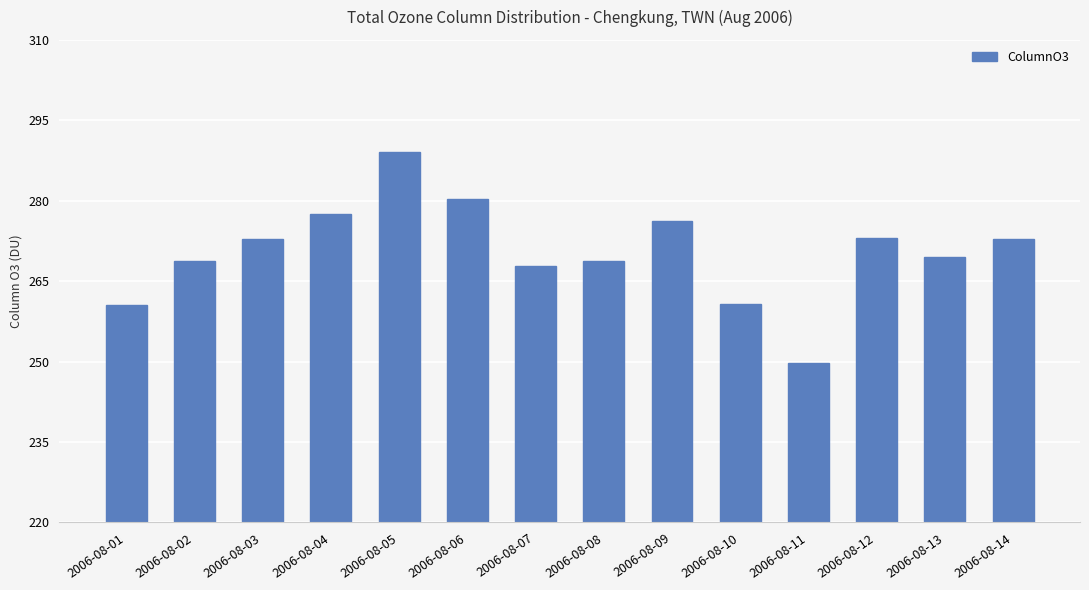

What is the value of the 6th bar from the left?

280.4